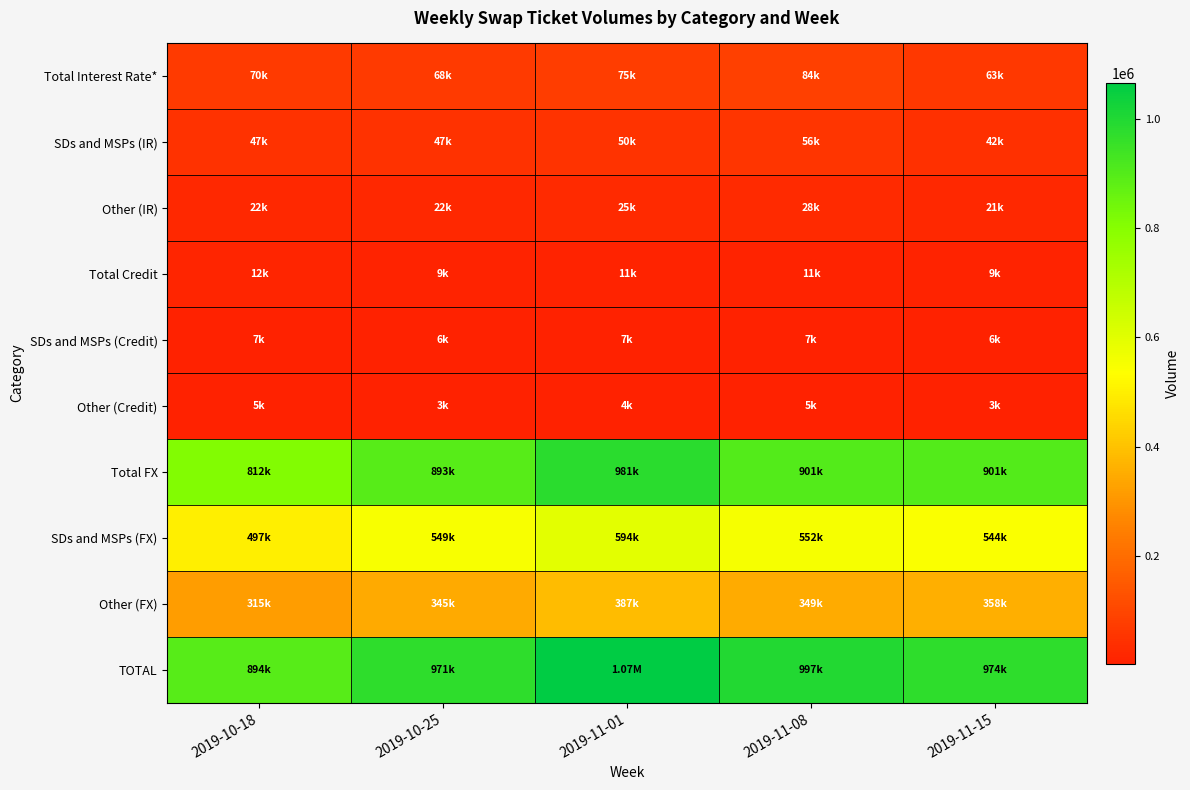

At which category does the chart reach its minimum across all series?

2019-10-25